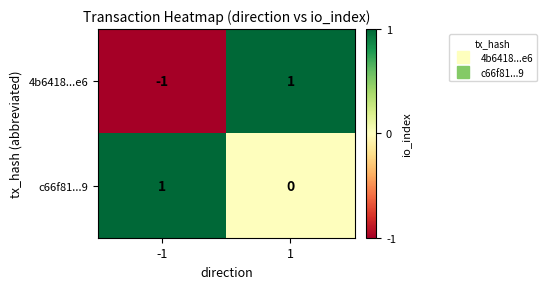

Which series changed the most between -1 and 1?

4b6418...e6